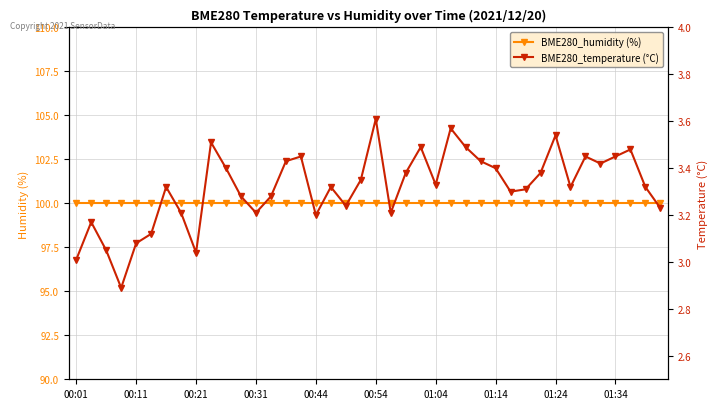

Rank the series by their average value, from lowest to highest.

BME280_temperature, BME280_humidity